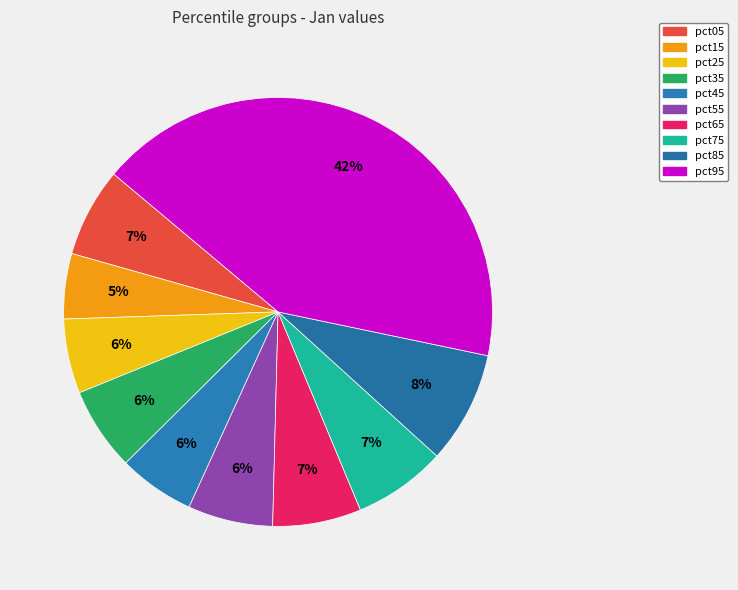

Does pct35 account for over 50% of the chart?

No